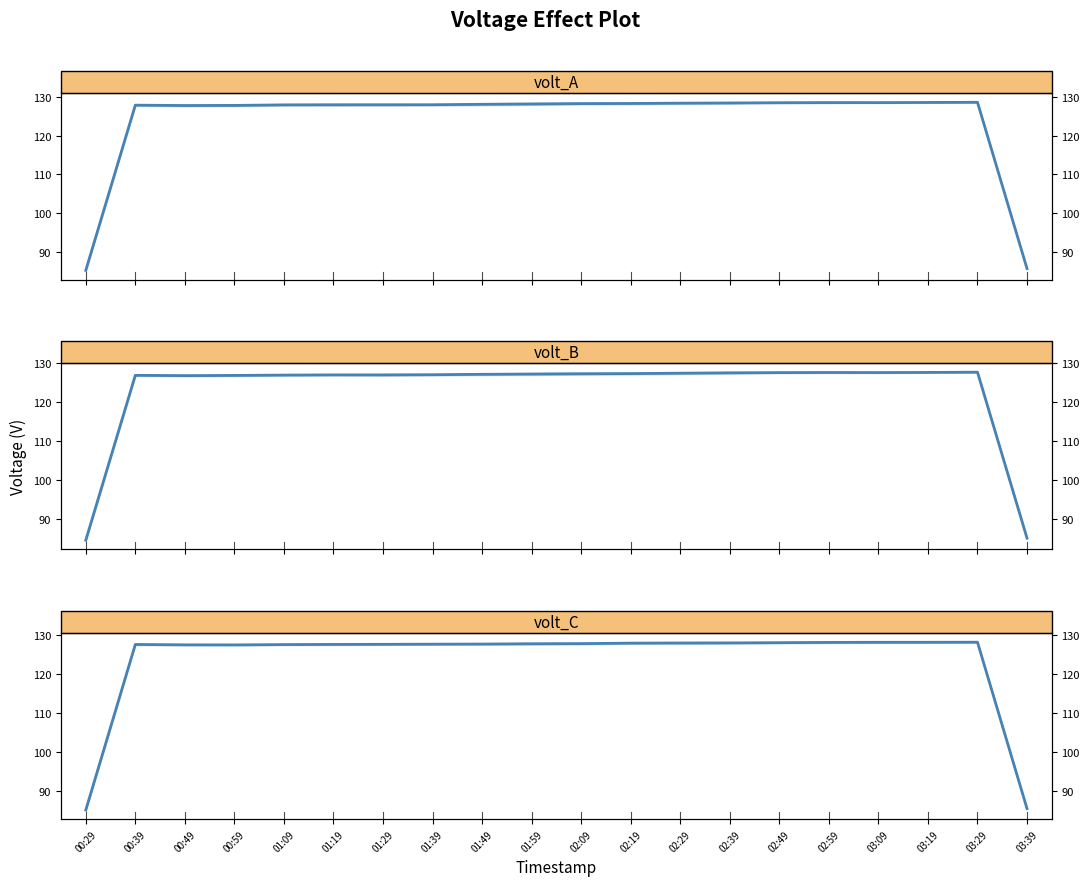

Where is volt_C nearest to the value 106?

03:39